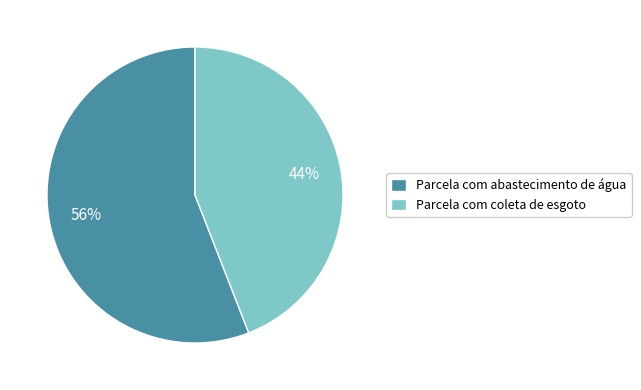

To the nearest percent, what is the average slice percentage?

50%